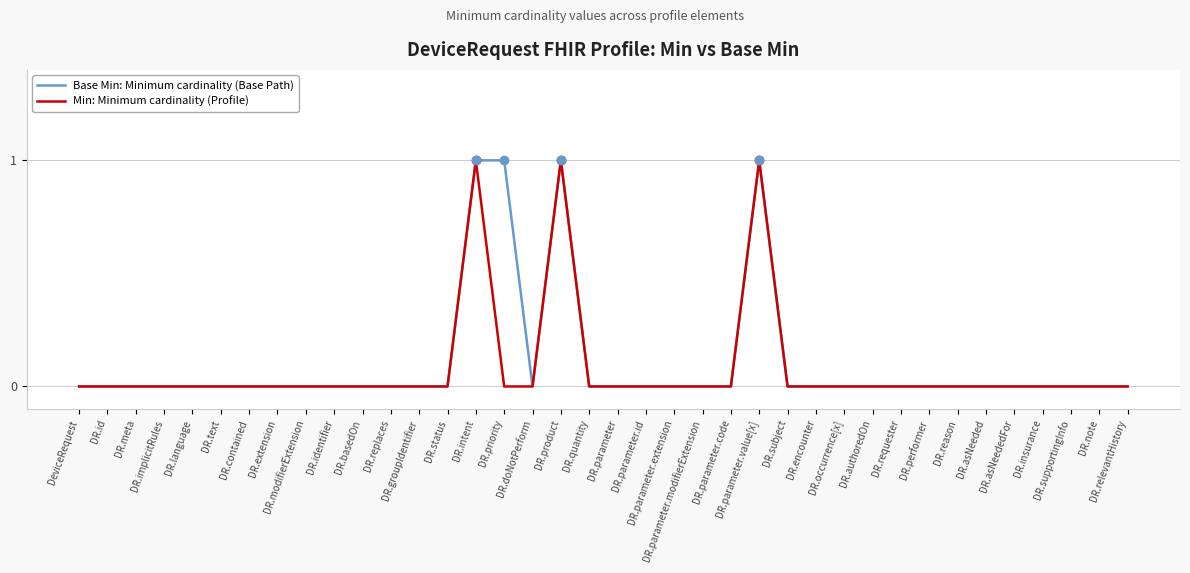

Reading right to left, list all the values displayed in this chart.

Base Min: Minimum cardinality (Base Path): 0	0	0	0	0	0	0	0	0	0	0	0	0	1	0	0	0	0	0	0	1	0	1	1	0	0	0	0	0	0	0	0	0	0	0	0	0	0
Min: Minimum cardinality (Profile): 0	0	0	0	0	0	0	0	0	0	0	0	0	1	0	0	0	0	0	0	1	0	0	1	0	0	0	0	0	0	0	0	0	0	0	0	0	0